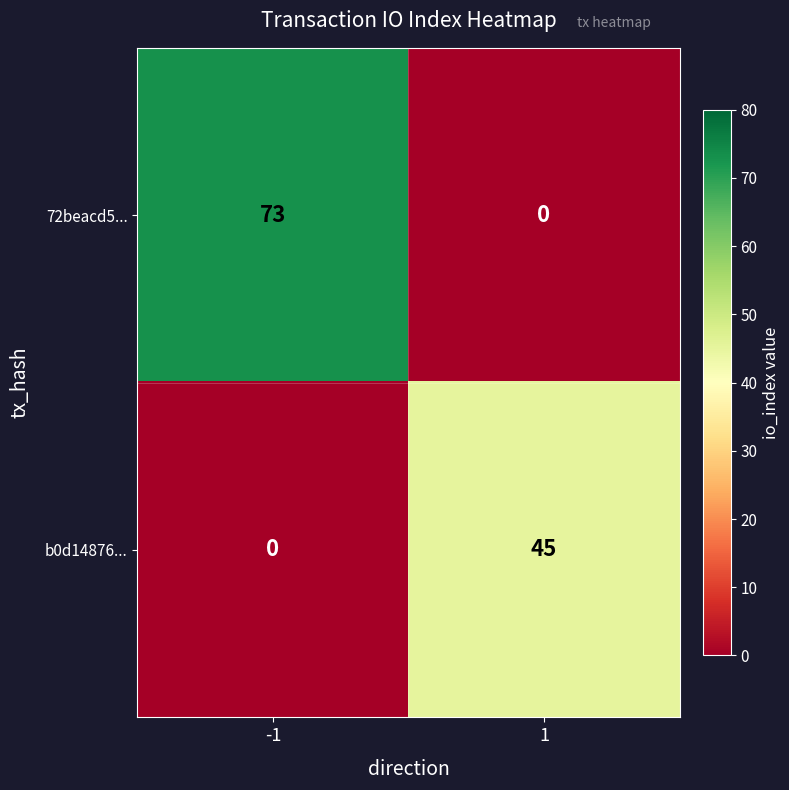

At which category does the chart reach its peak across all series?

-1